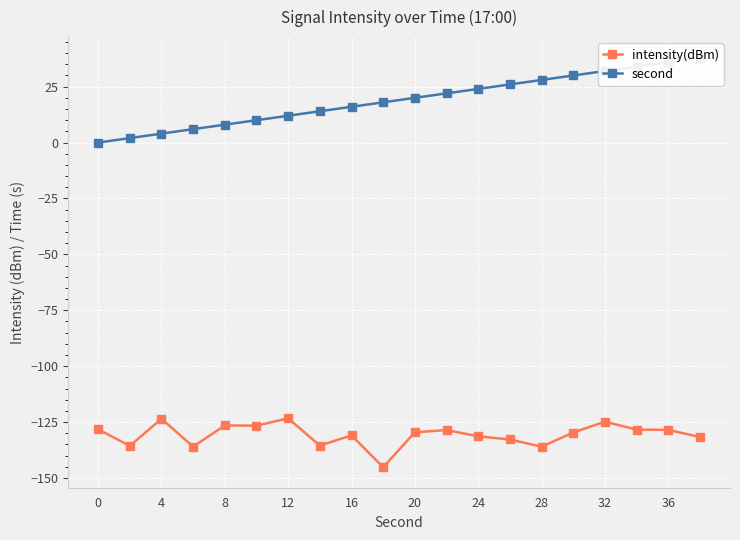

The intensity(dBm) series shows -130.9 at 16. True or false?

True